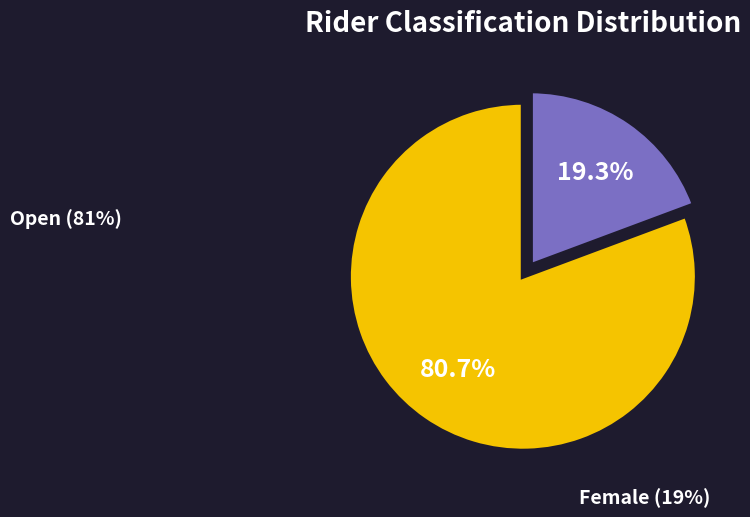

Rank the categories by value from highest to lowest.

Open, Female